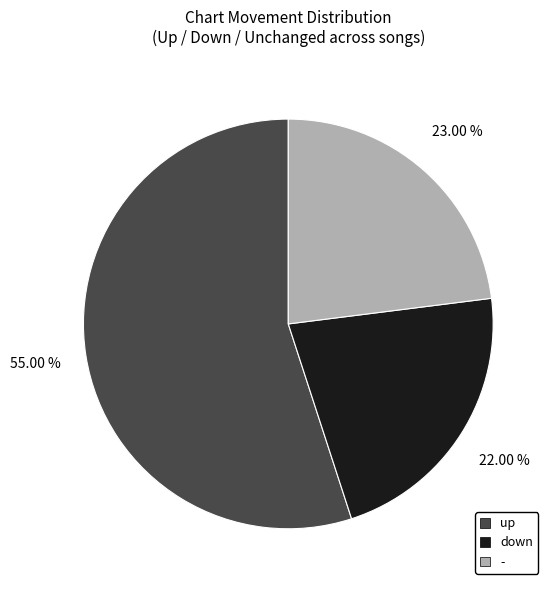

What portion of the pie excludes -?

77.0%